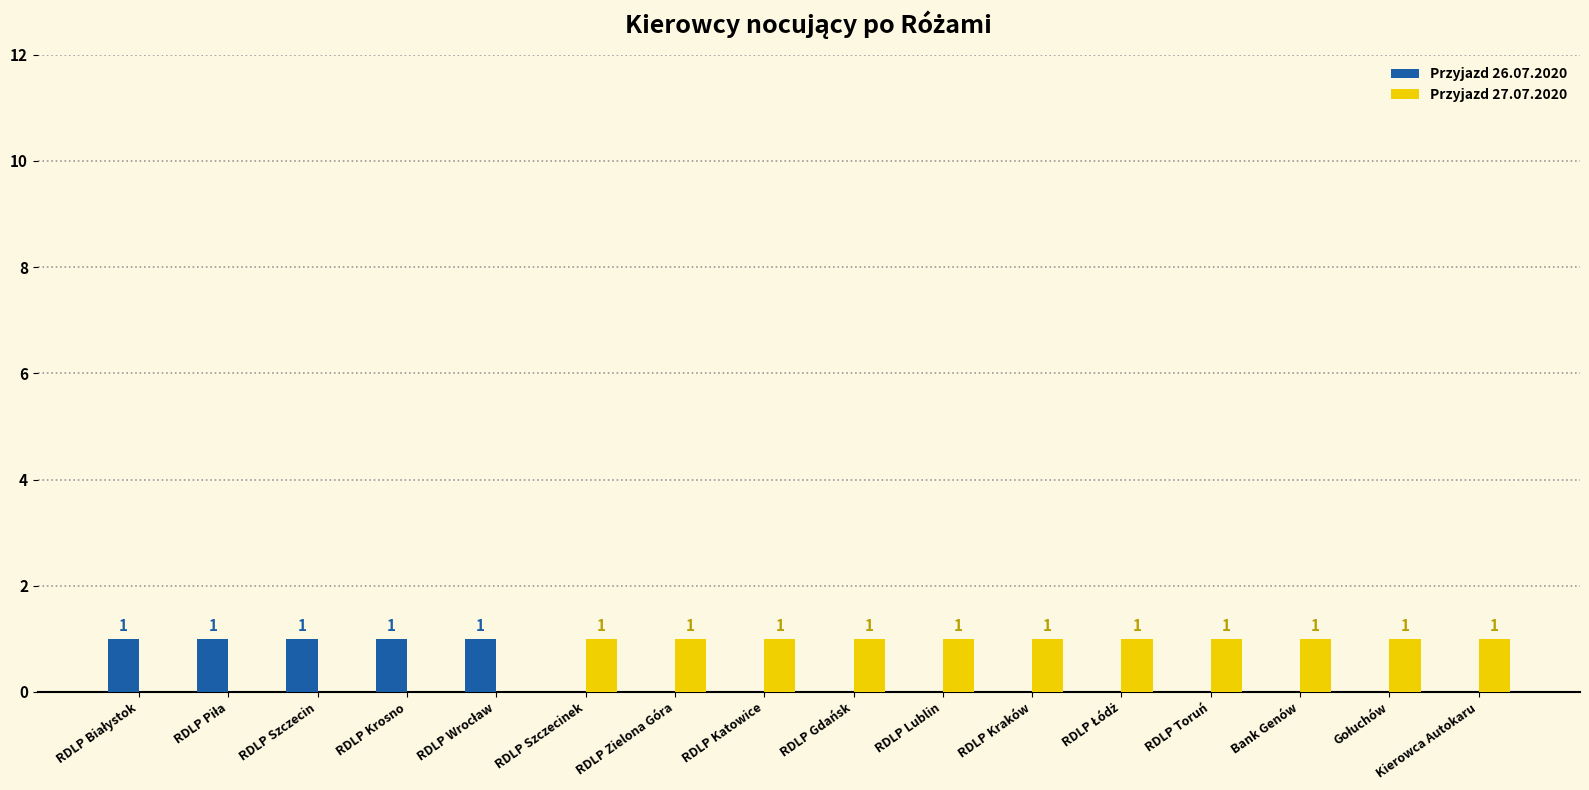

What is the sum of all Przyjazd 26.07.2020 values?

5